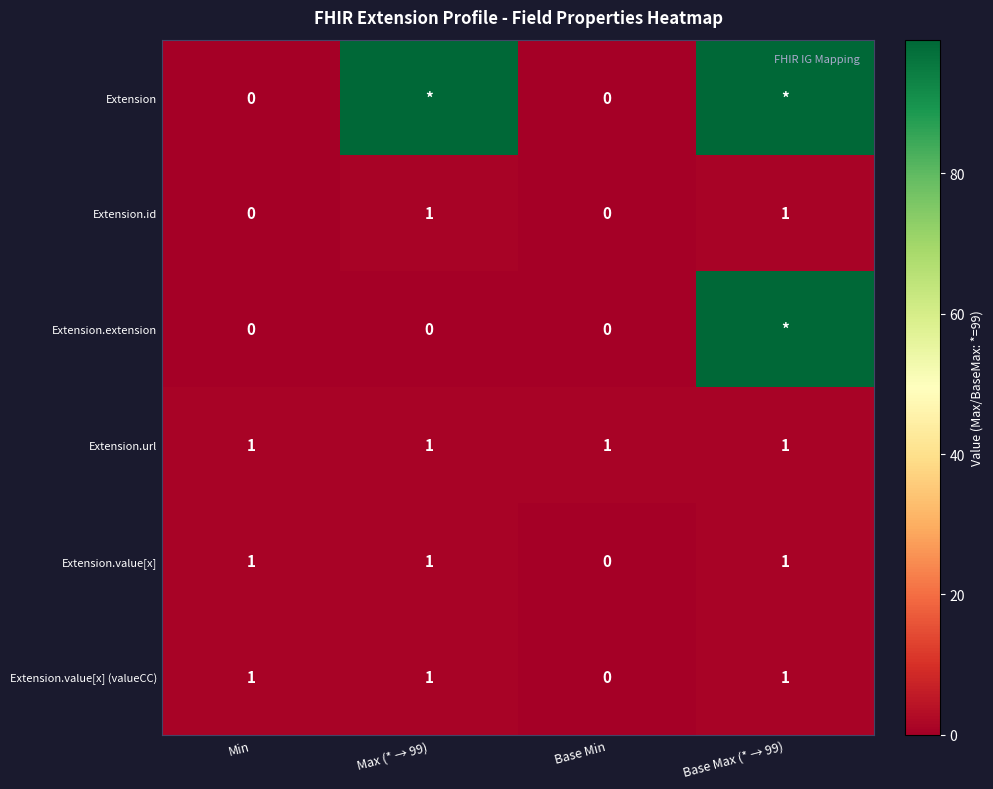

How many Extension.value[x] values are between 1 and 2?

3